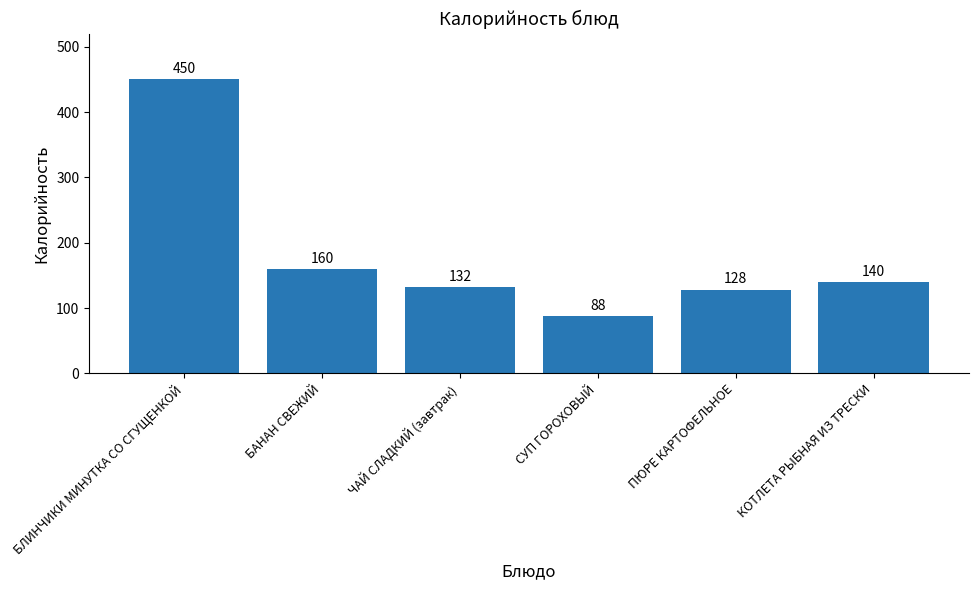

At which label does the data first exceed 140?

БЛИНЧИКИ МИНУТКА СО СГУЩЕНКОЙ